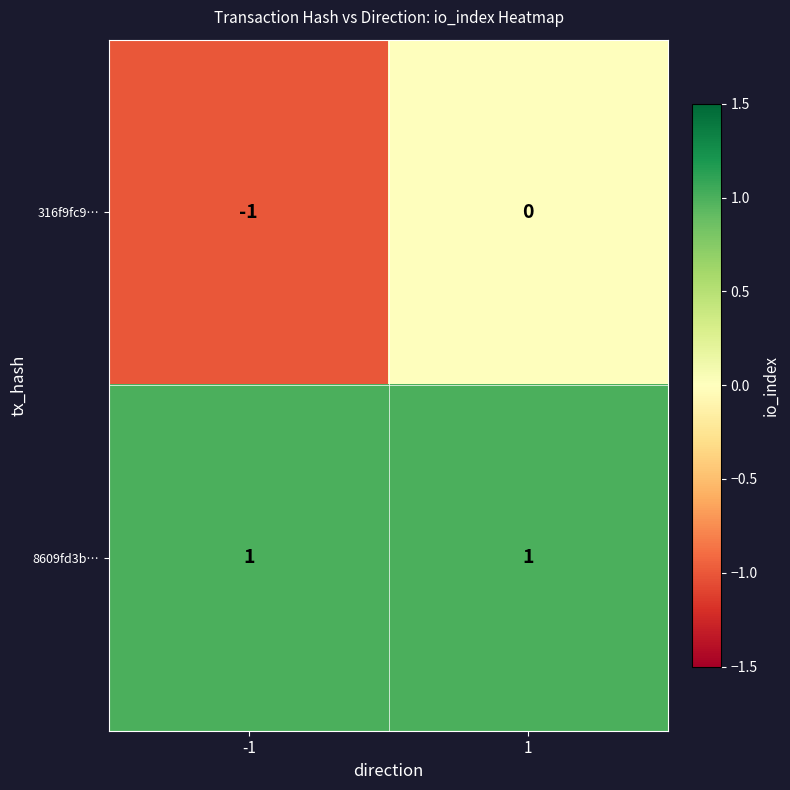

Between -1 and 1, which series saw the biggest shift?

316f9fc9…